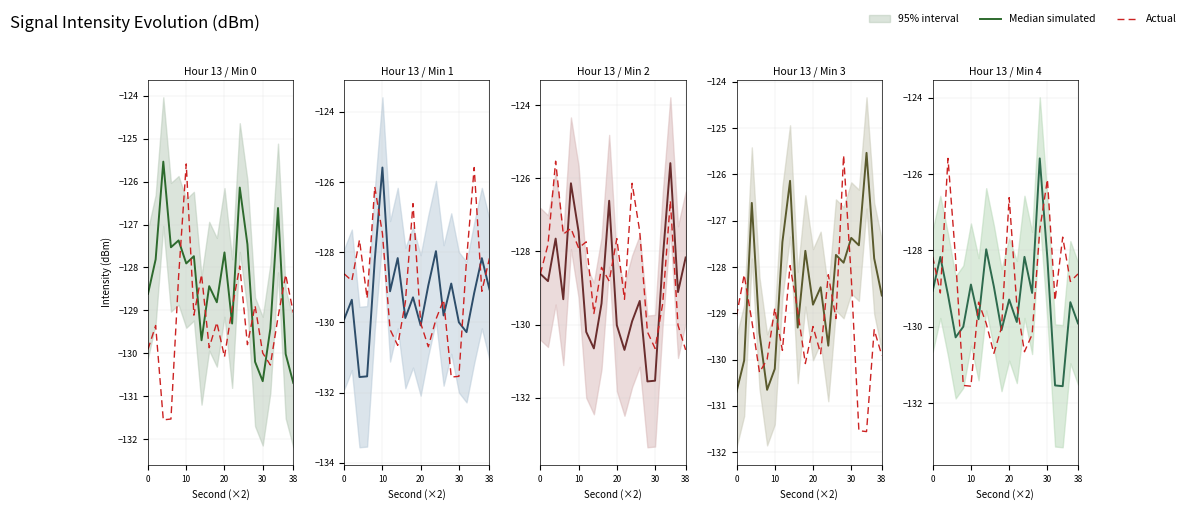

The Median simulated series shows -41.1 at 13. True or false?

False